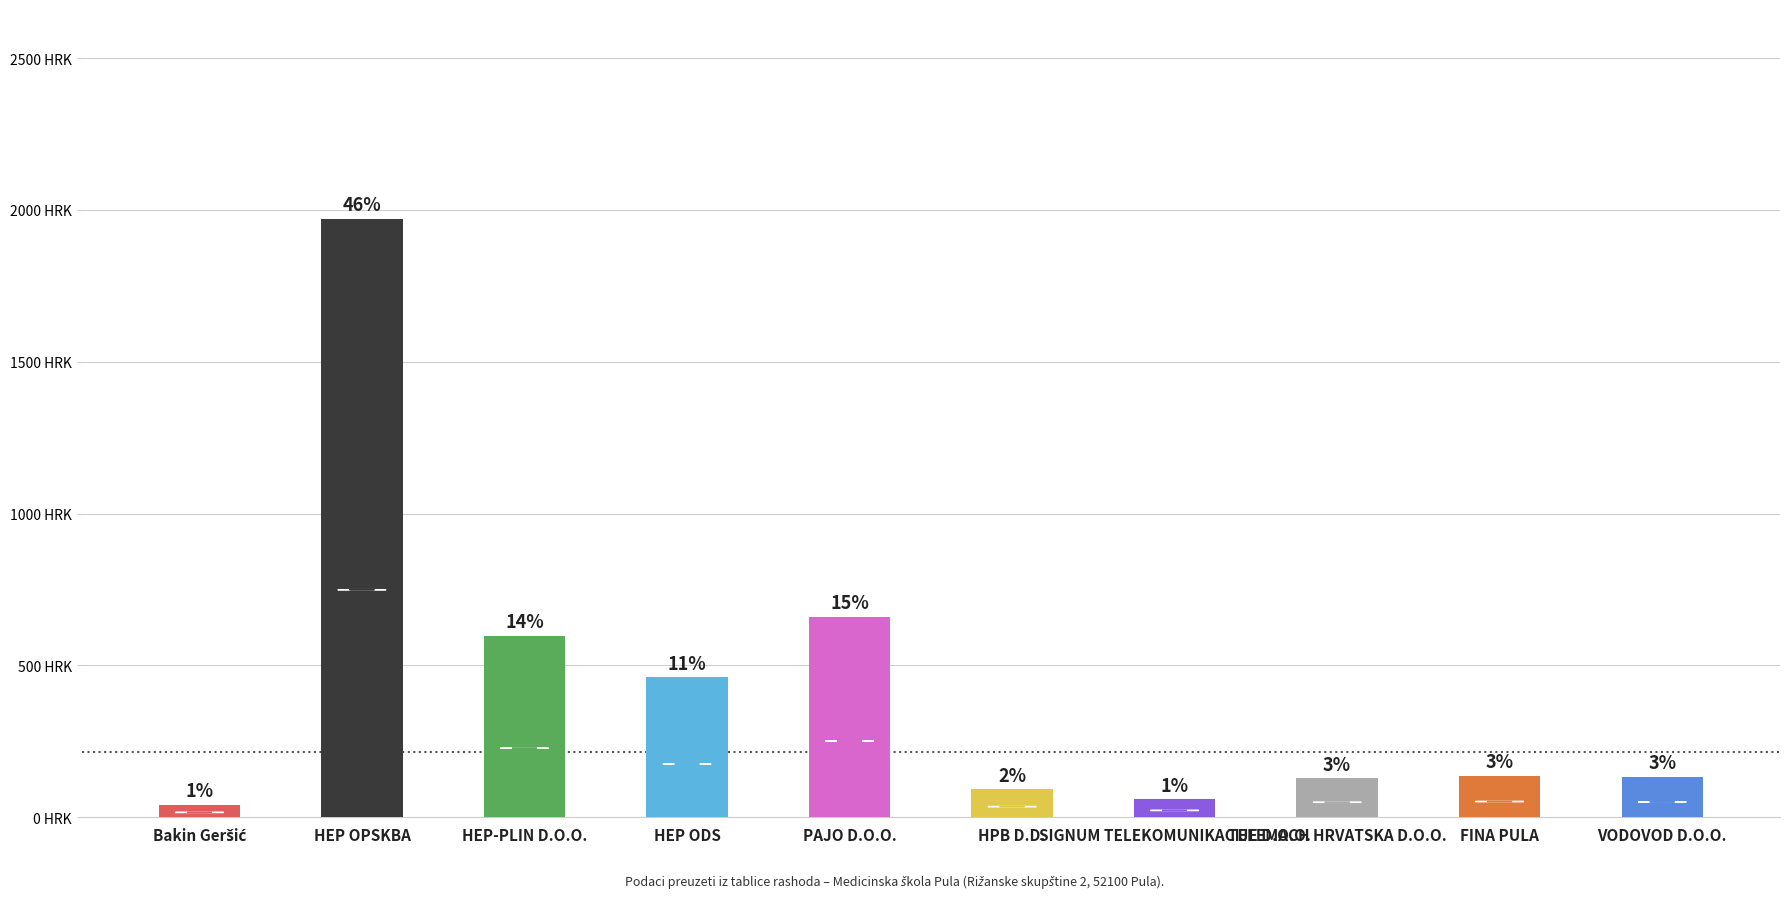

Which category has the lowest value across all series?

Bakin Geršić